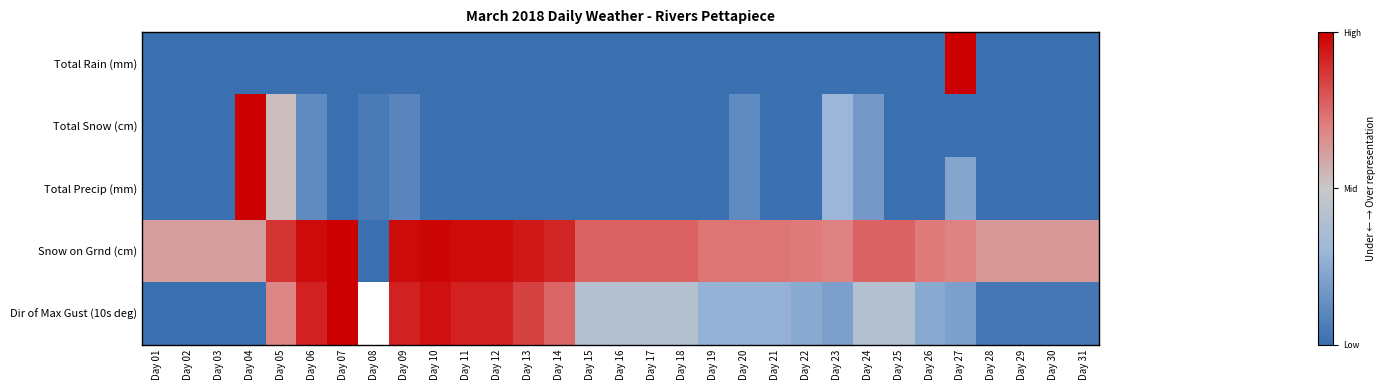

Which series changed the most between Day 06 and Day 24?

Dir of Max Gust (10s deg)